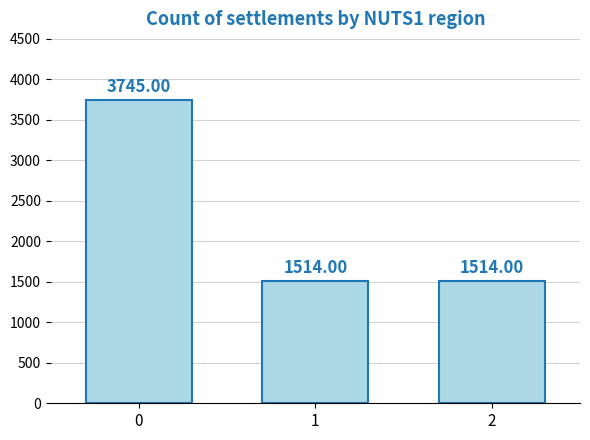

What is the greatest value displayed?

3745